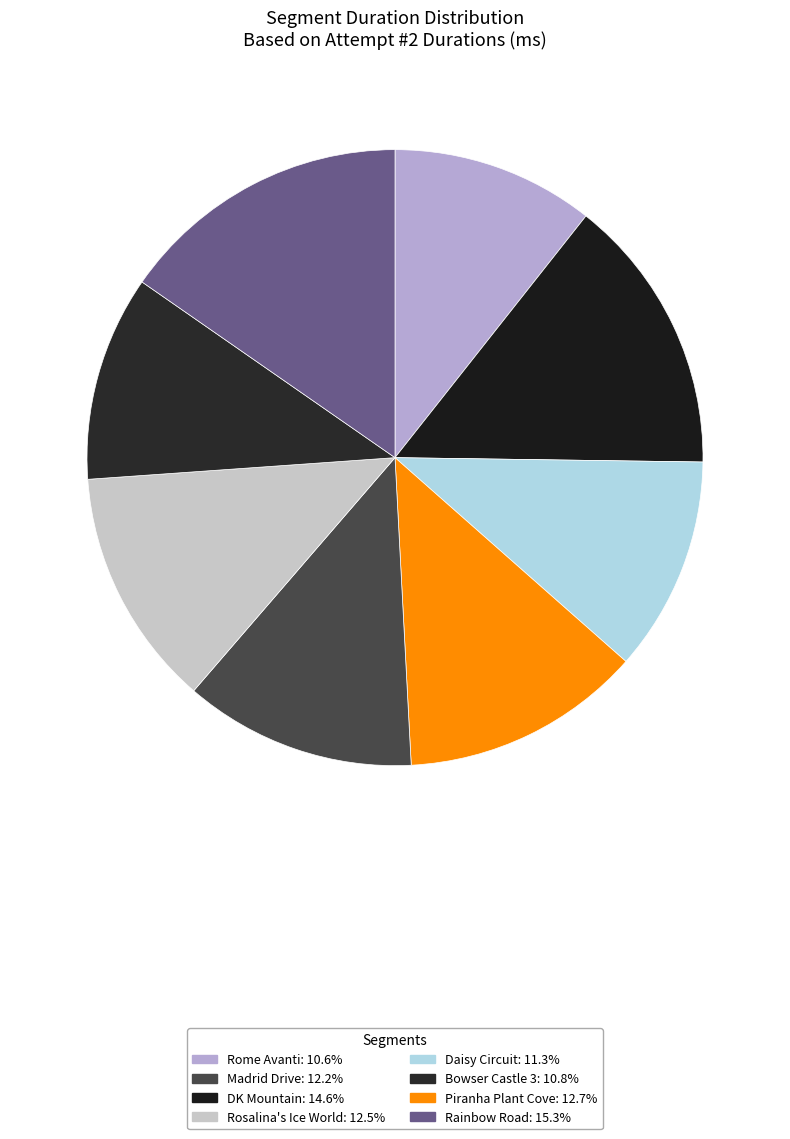

Which category has the biggest portion of the pie?

Rainbow Road